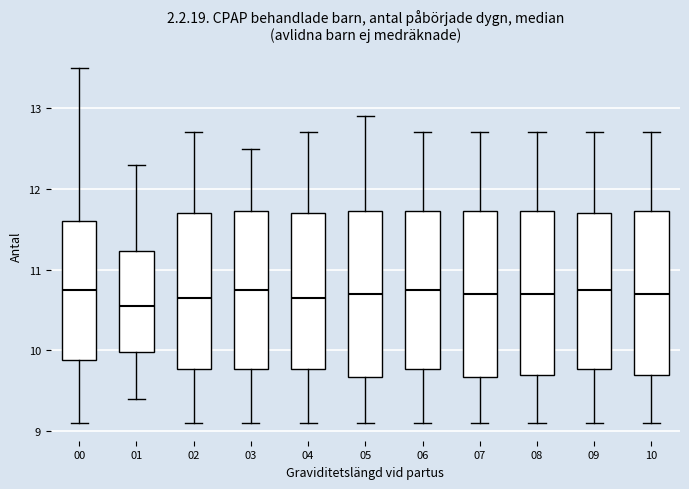

Reading left to right, read every box against the y-axis: the position of its median line, the range the box covers, and the ends of its whiskers. The values are not printed on the chart, so give them approximately, as read against the axis.

00: median 10.8, box 9.9 to 11.6, whiskers 9.1 to 13.5
01: median 10.6, box 10.0 to 11.2, whiskers 9.4 to 12.3
02: median 10.7, box 9.8 to 11.7, whiskers 9.1 to 12.7
03: median 10.8, box 9.8 to 11.7, whiskers 9.1 to 12.5
04: median 10.7, box 9.8 to 11.7, whiskers 9.1 to 12.7
05: median 10.7, box 9.7 to 11.7, whiskers 9.1 to 12.9
06: median 10.8, box 9.8 to 11.7, whiskers 9.1 to 12.7
07: median 10.7, box 9.7 to 11.7, whiskers 9.1 to 12.7
08: median 10.7, box 9.7 to 11.7, whiskers 9.1 to 12.7
09: median 10.8, box 9.8 to 11.7, whiskers 9.1 to 12.7
10: median 10.7, box 9.7 to 11.7, whiskers 9.1 to 12.7